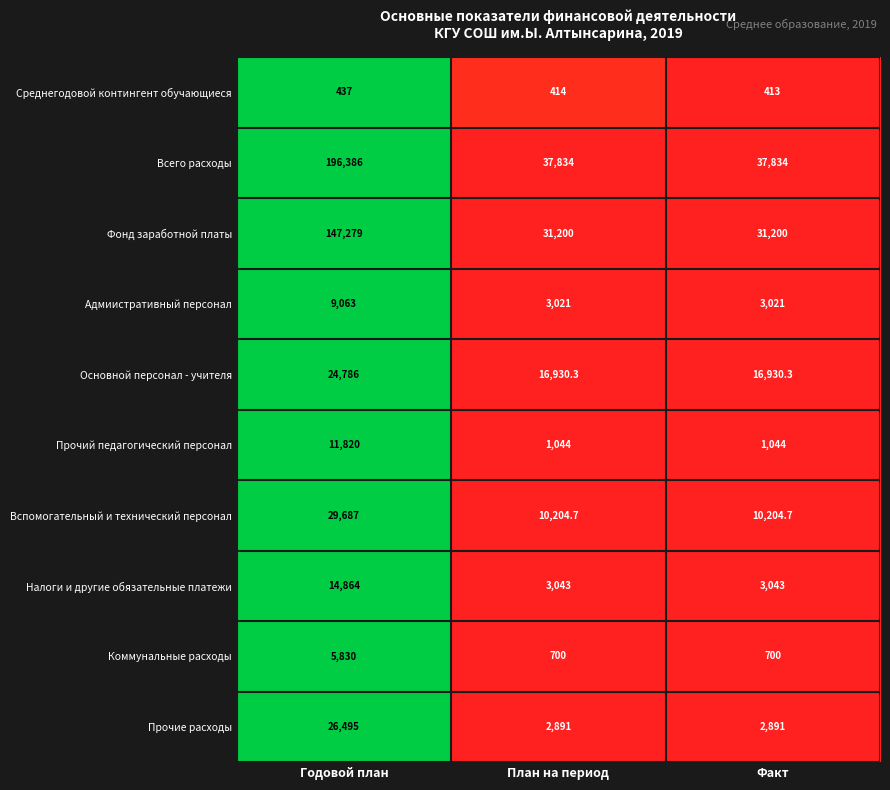

Which series has the largest total across all categories?

Всего расходы